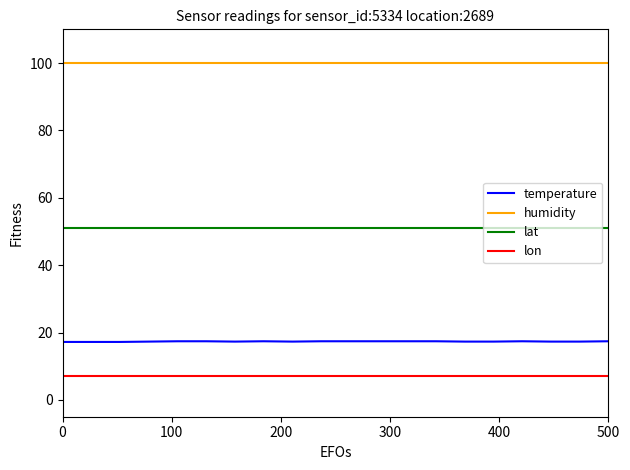

Which series has the widest spread of values?

temperature